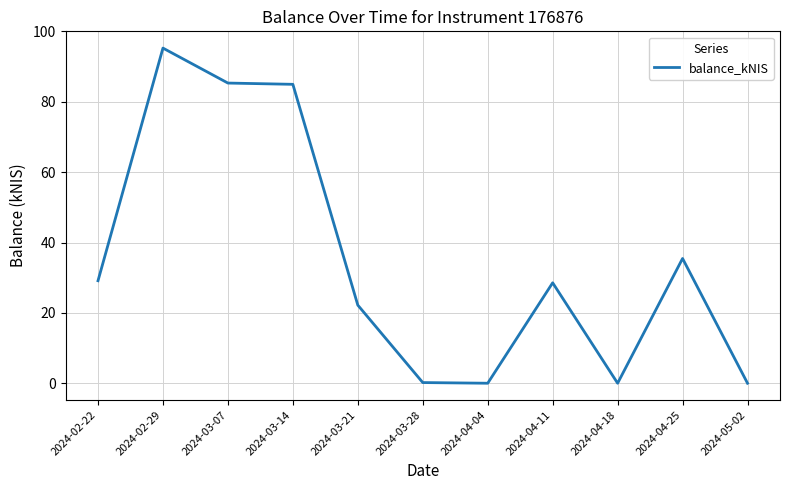

At which label is the value closest to 47?

2024-04-25